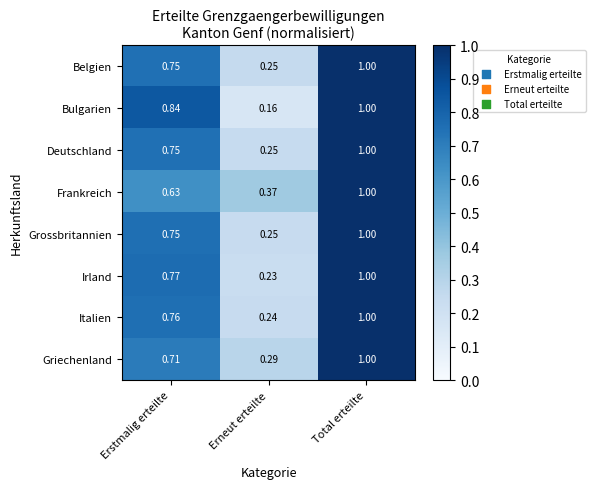

Which series changed the most between Erstmalig erteilte and Erneut erteilte?

Bulgarien